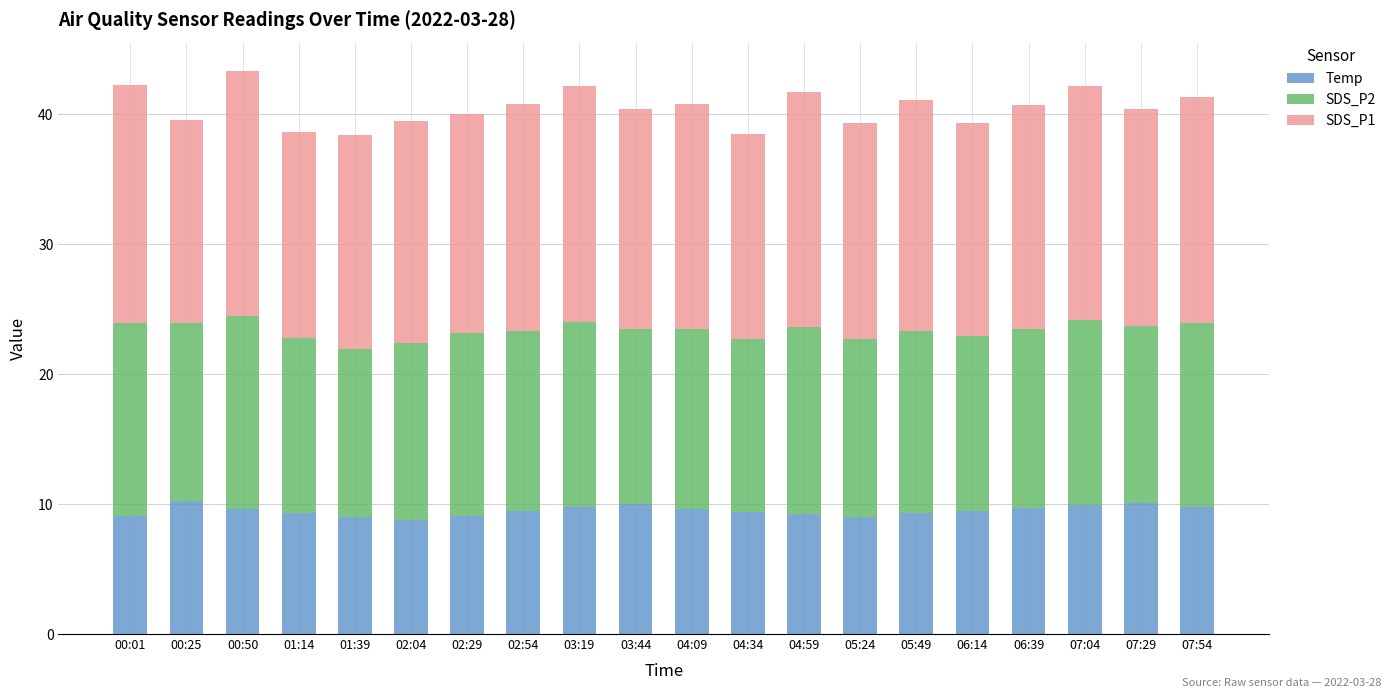

What is the difference between the second highest and minimum values in the Temp series?

1.3